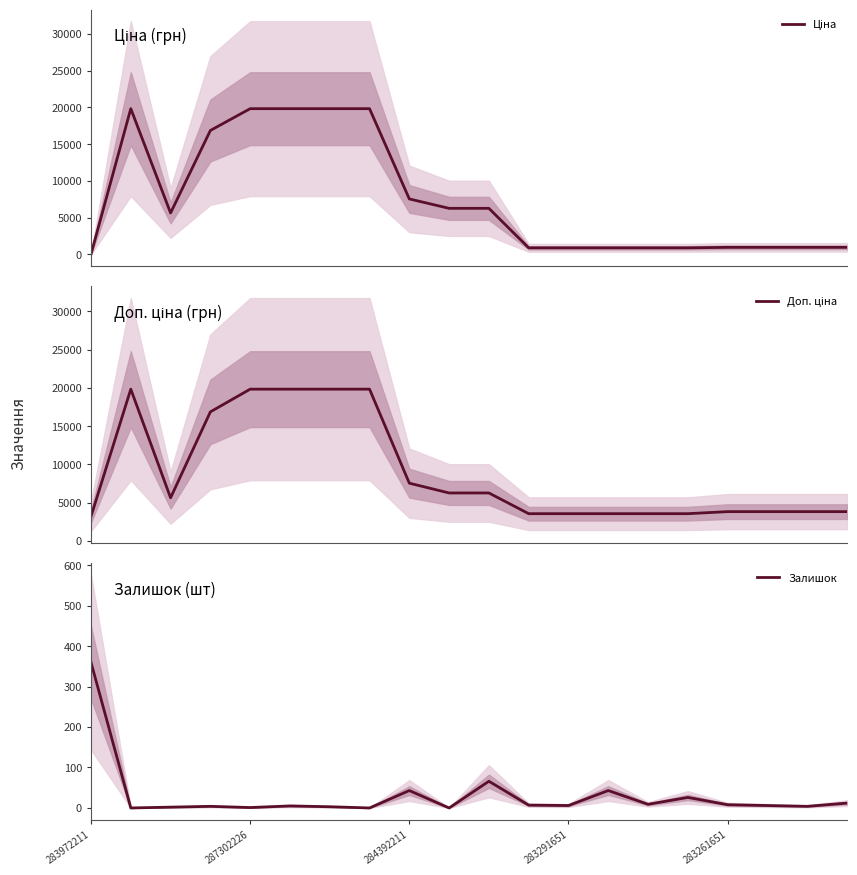

How many lines are shown in the chart?

3